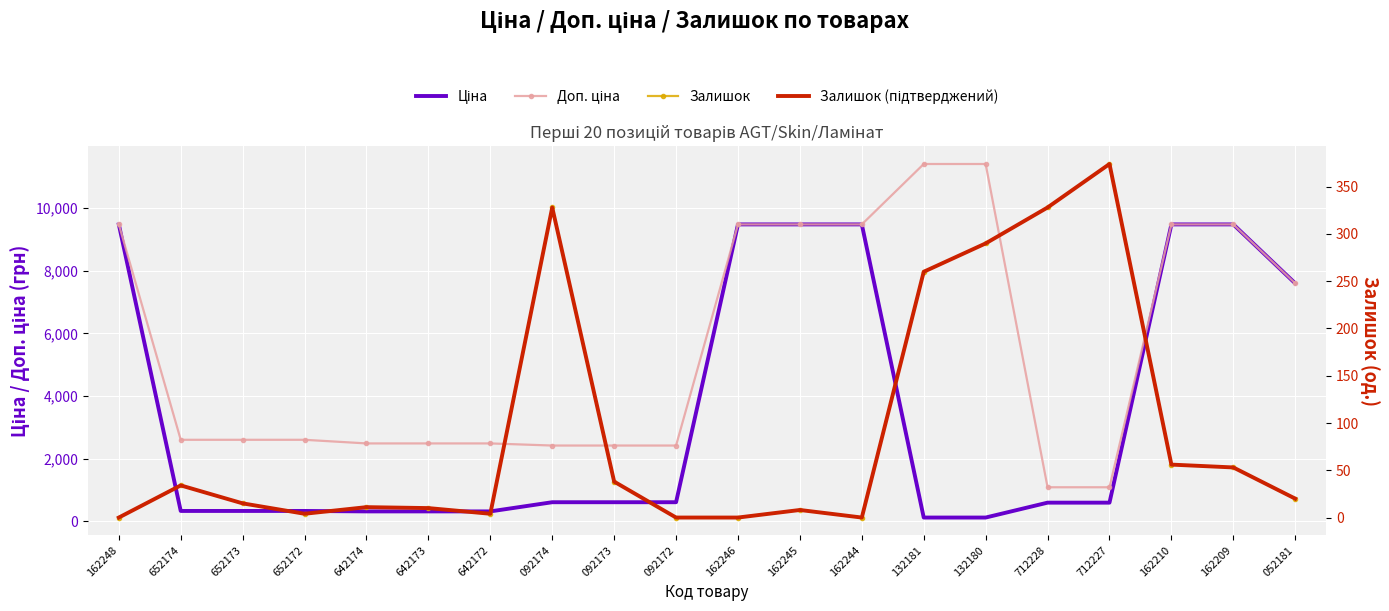

True or false: Ціна and Доп. ціна cross at least once.

False